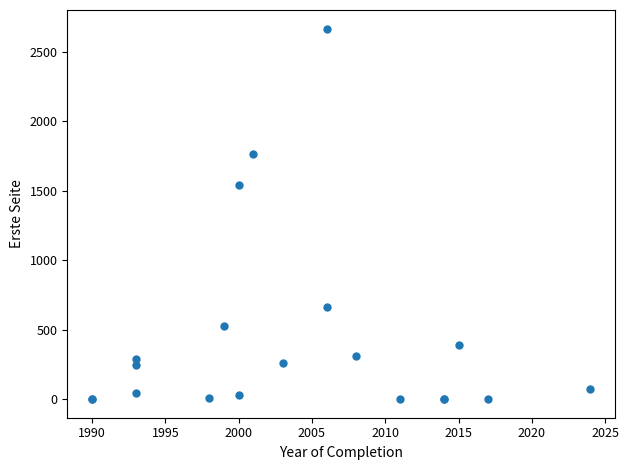

What Y value in the scatter plot is closest to 1334?

1540